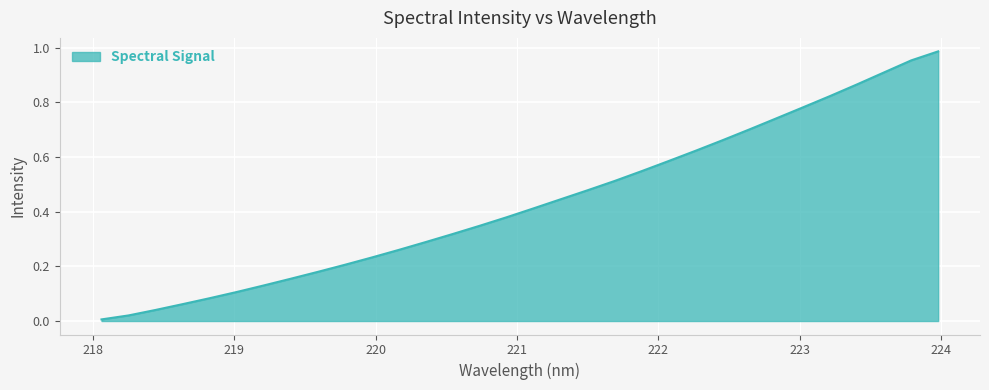

What is the sum of all values?

13.8